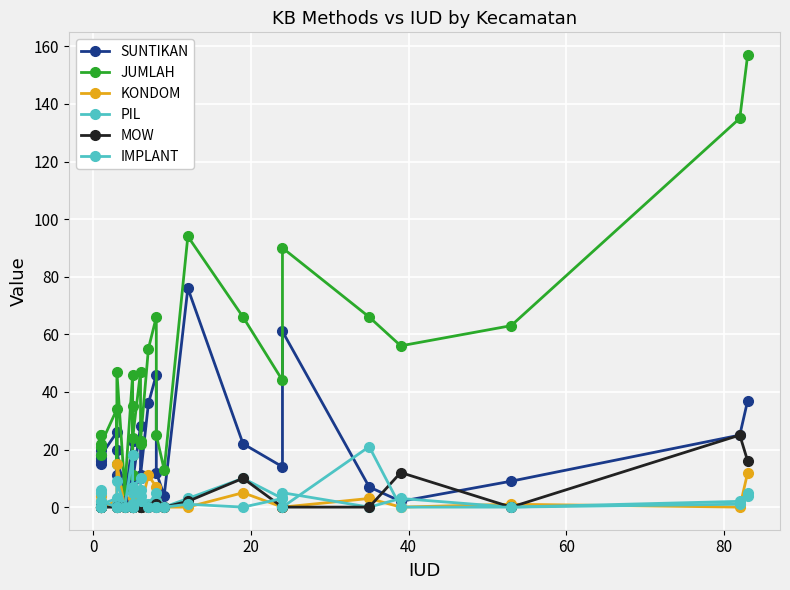

At how many categories does at least one series exceed 71?

4